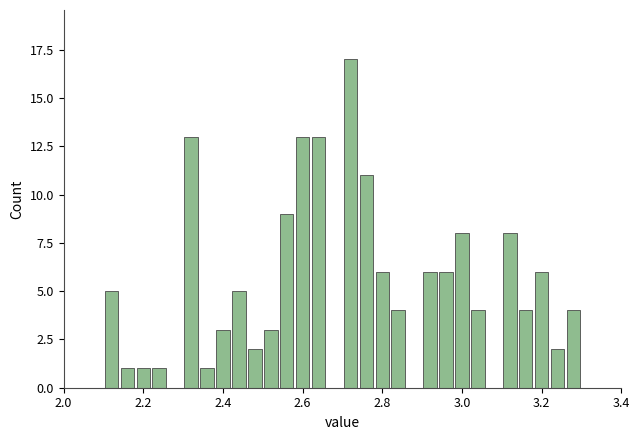

Read against the x-axis, roughly where is the centre of the tallest bar?

2.72